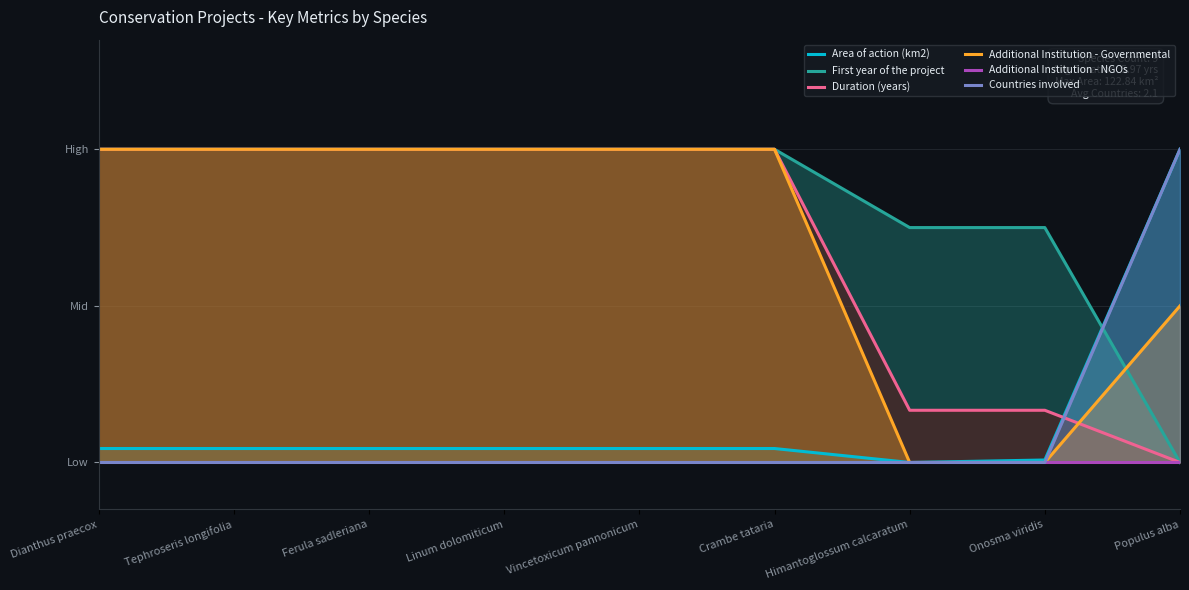

Where is Additional Institution - Governmental nearest to the value 0?

Himantoglossum calcaratum